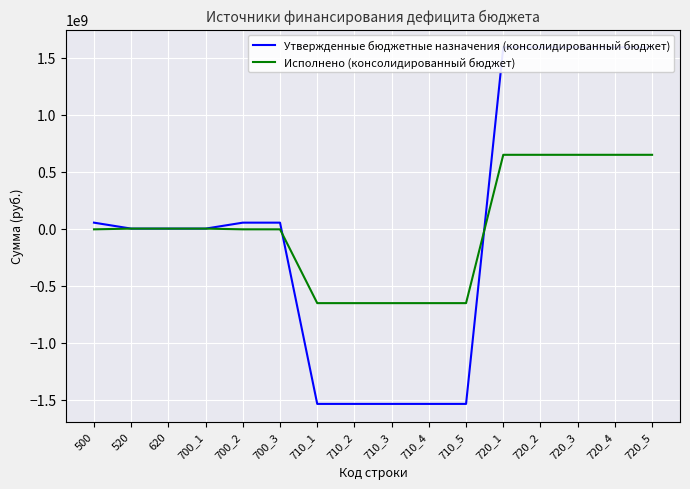

Is this an area chart (filled region under the line)?

No